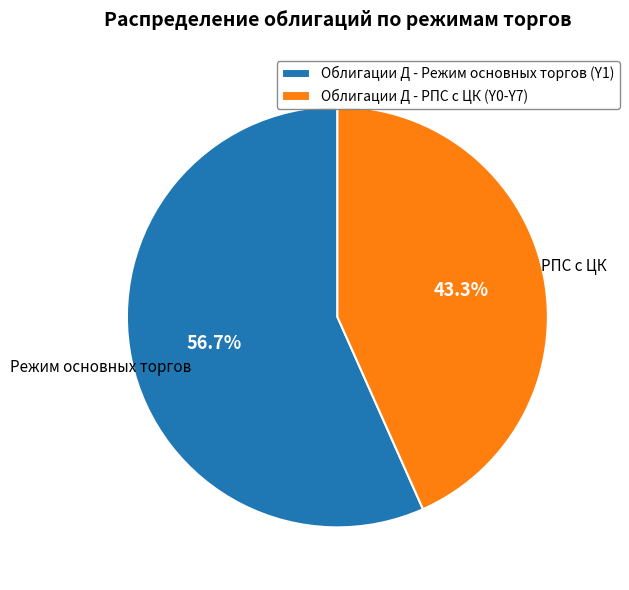

What is the largest slice in the pie chart?

Облигации Д - Режим основных торгов (Y1)